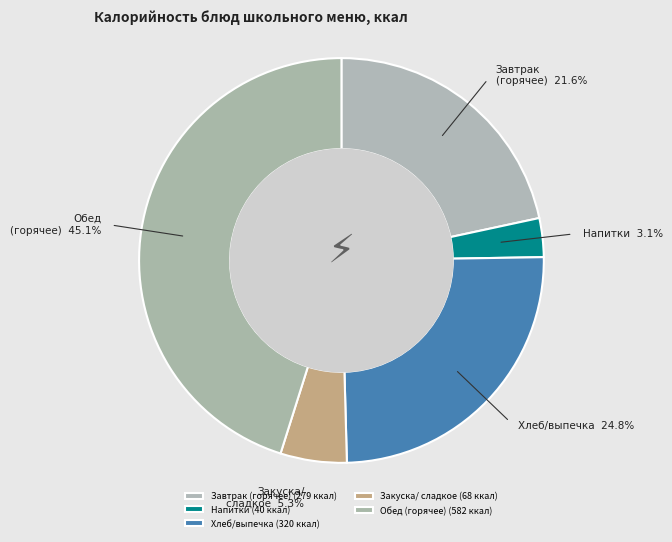

To the nearest percent, what is the difference between the largest and smallest slice percentages?

42%